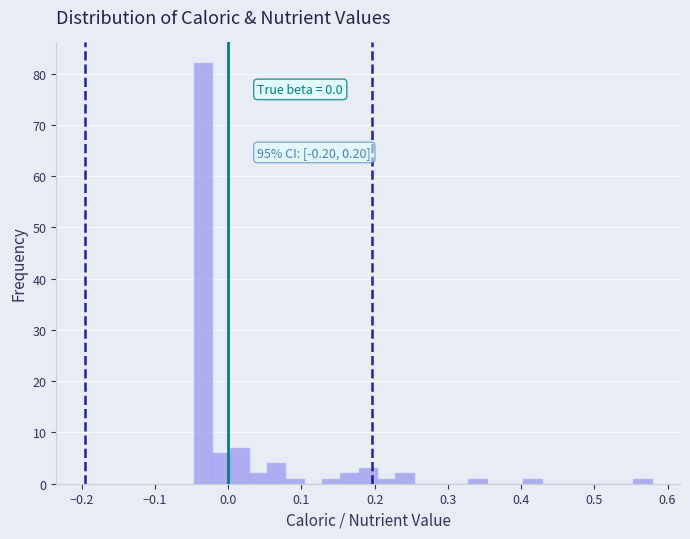

Read against the x-axis, roughly where is the centre of the tallest bar?

-0.03